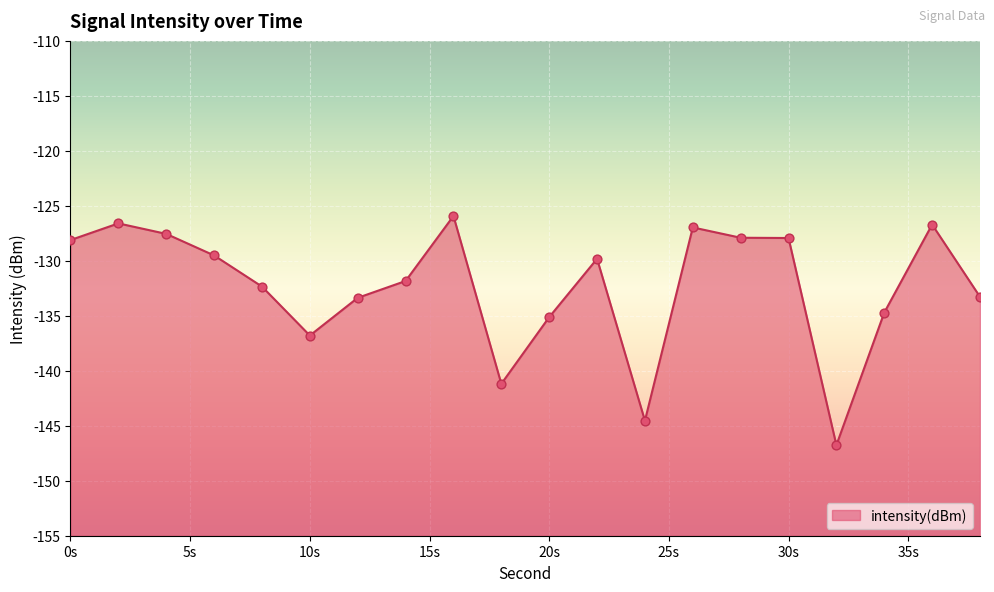

What is the change in value from 4 to 18?

-13.6